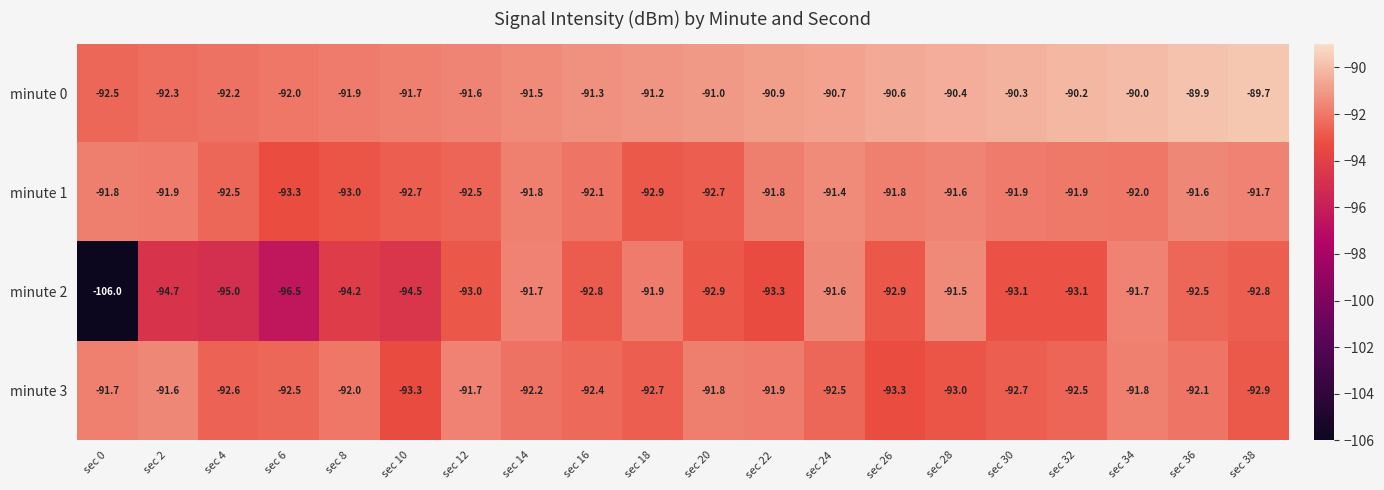

What is the greatest value displayed?

-89.7